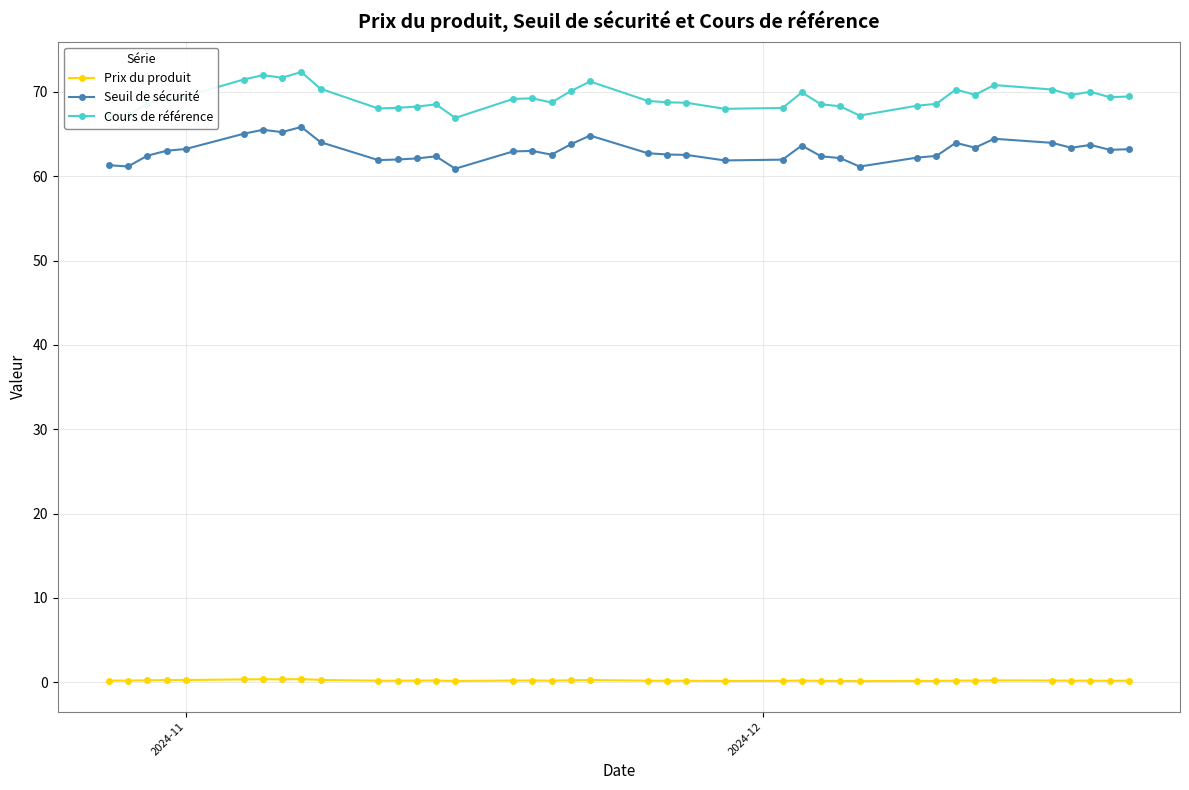

Which series has the largest total across all categories?

Cours de référence